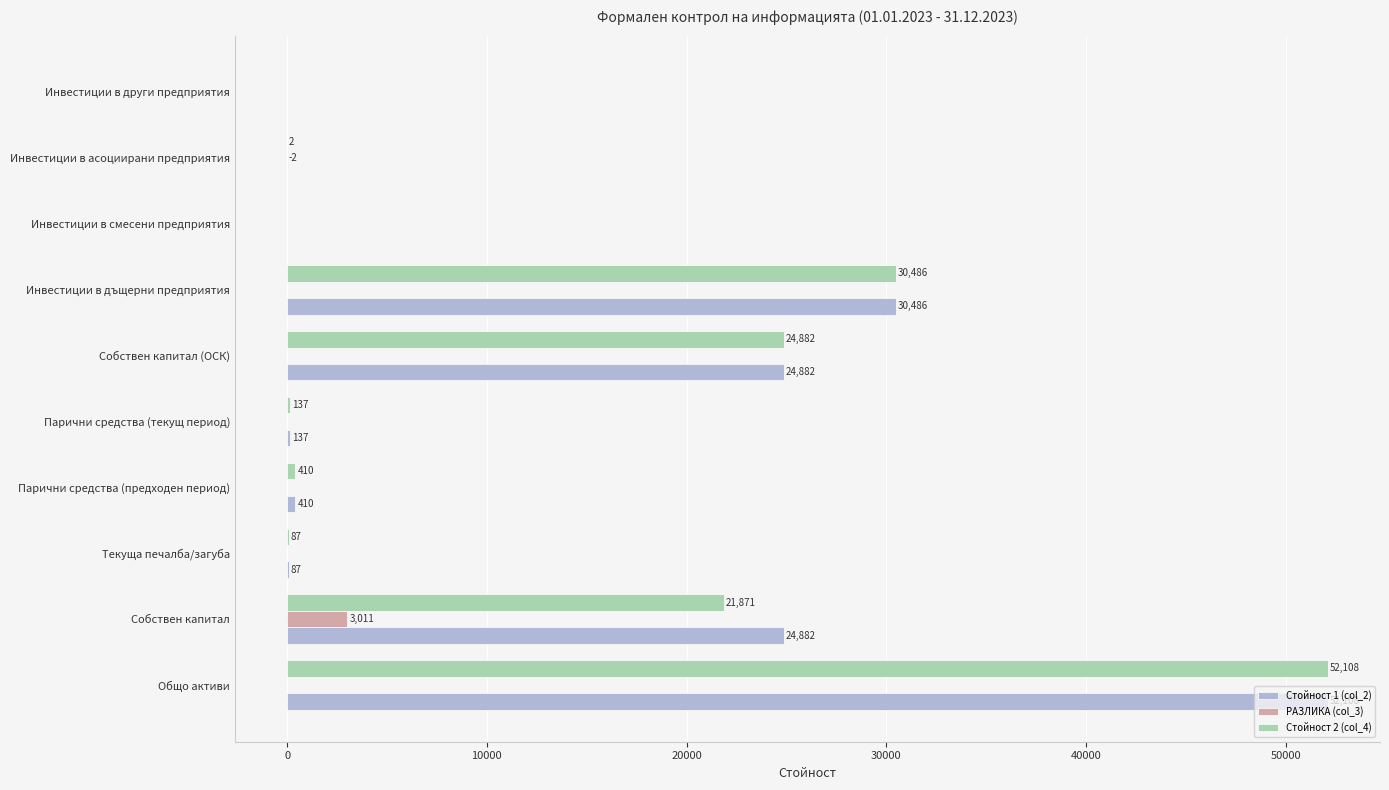

What is the sum of all РАЗЛИКА (col_3) values?

3009